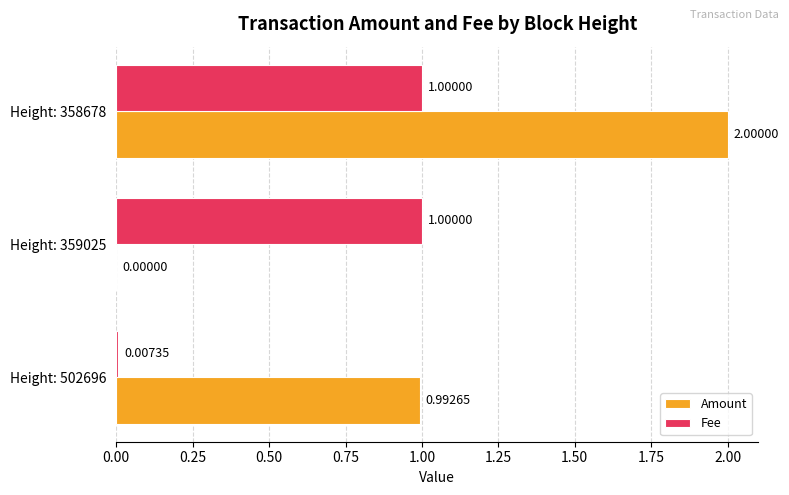

What is the total value across all series at Height: 358678?

3.0